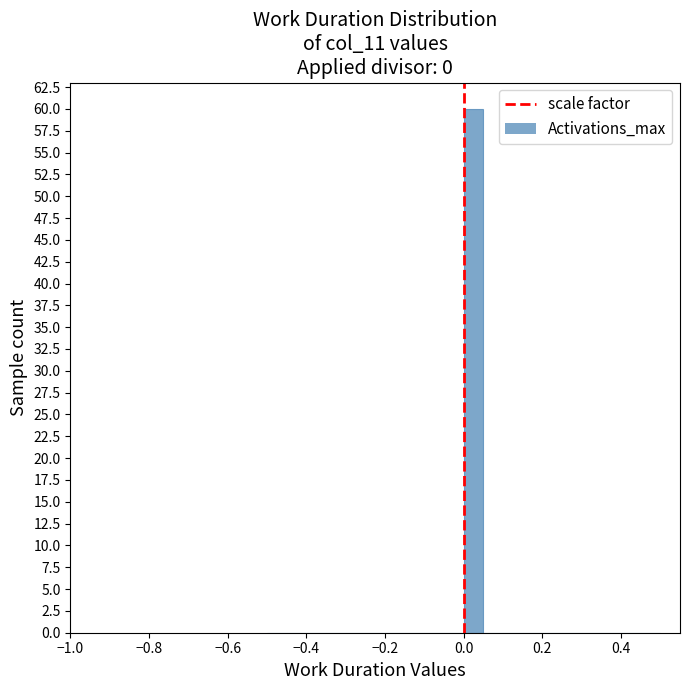

Read against the x-axis, roughly where is the centre of the tallest bar?

0.02